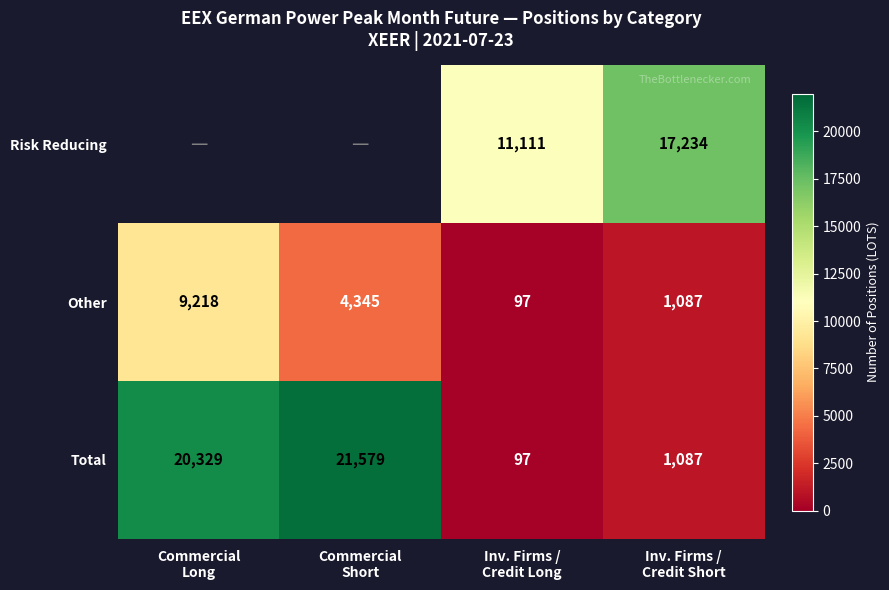

What is the difference between the second highest and second lowest values in the Total series?

19242